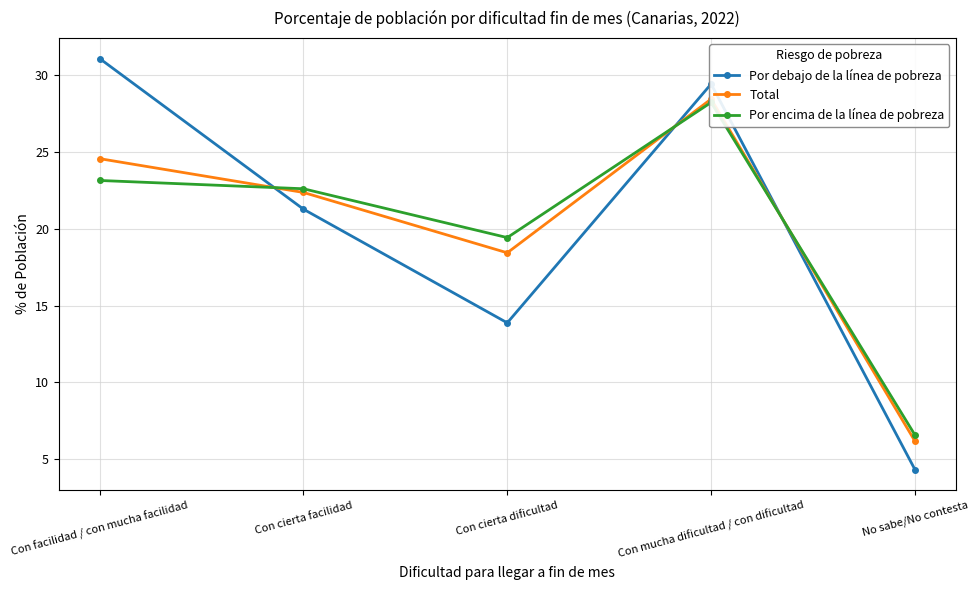

In Total, how many points are higher than both neighbors (excluding endpoints)?

1